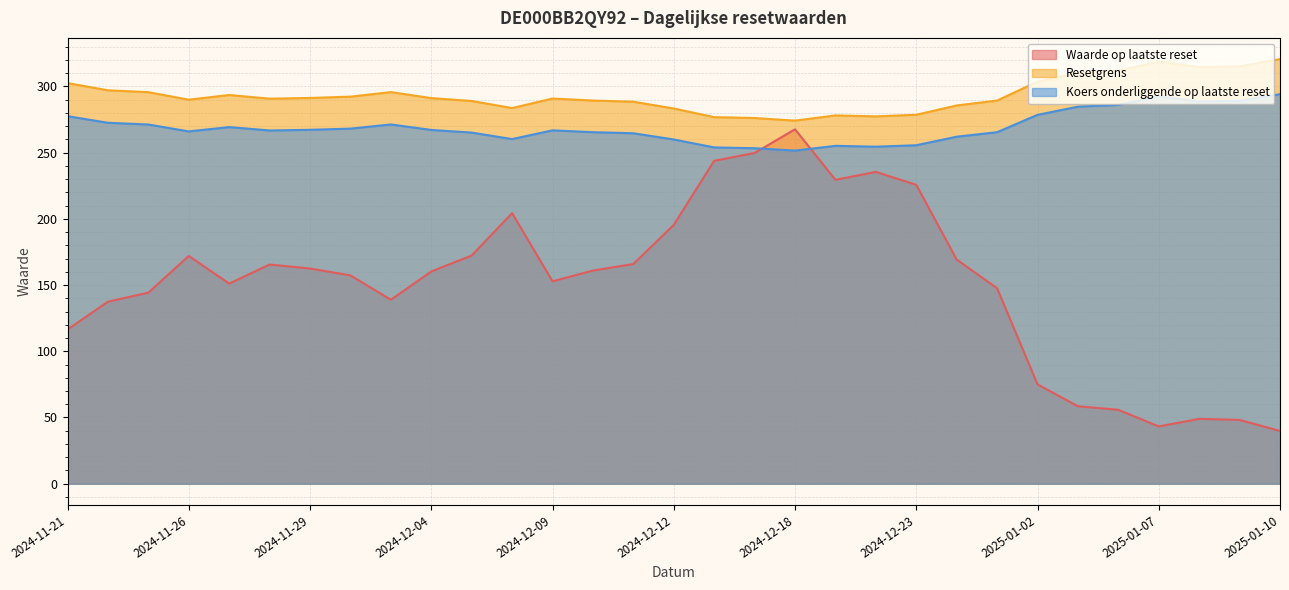

List the series in order of their peak value, lowest first.

Waarde op laatste reset, Koers onderliggende op laatste reset, Resetgrens